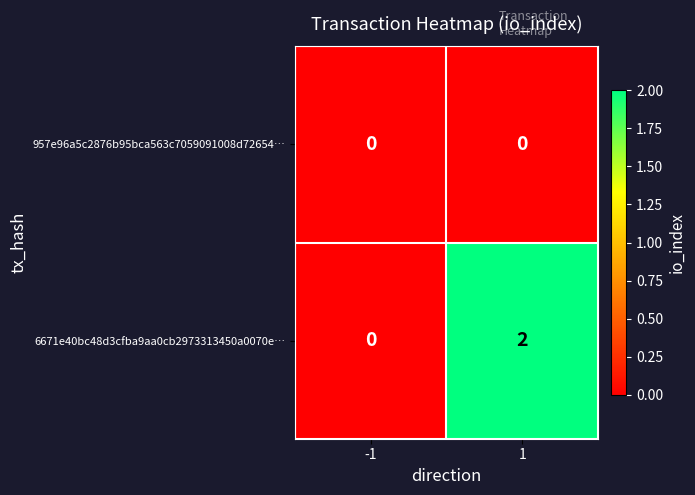

Reading left to right, transcribe all the data shown in this chart.

957e96a5c2876b95bca563c7059091008d72654…: -1=0	1=0
6671e40bc48d3cfba9aa0cb2973313450a0070e…: -1=0	1=2